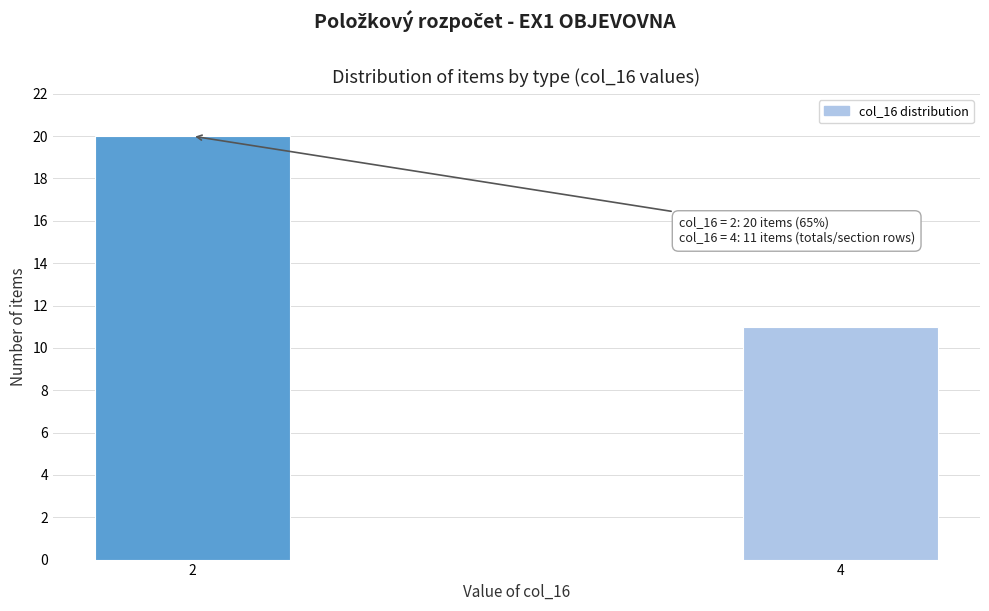

Reading left to right, what are all the values shown in this chart?

2=20	4=11